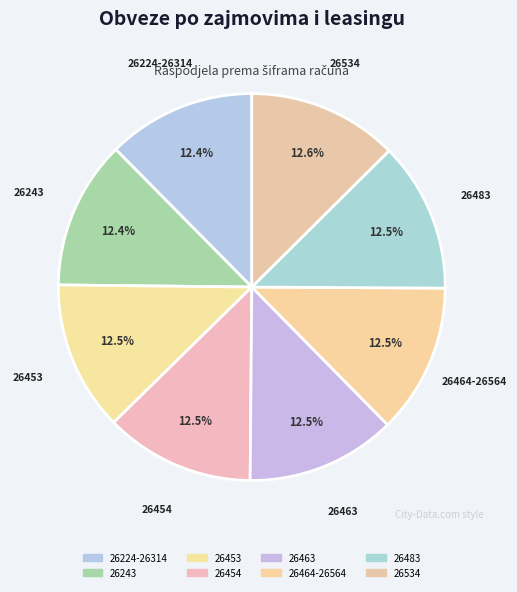

To the nearest percent, what portion does 26483 represent?

13%